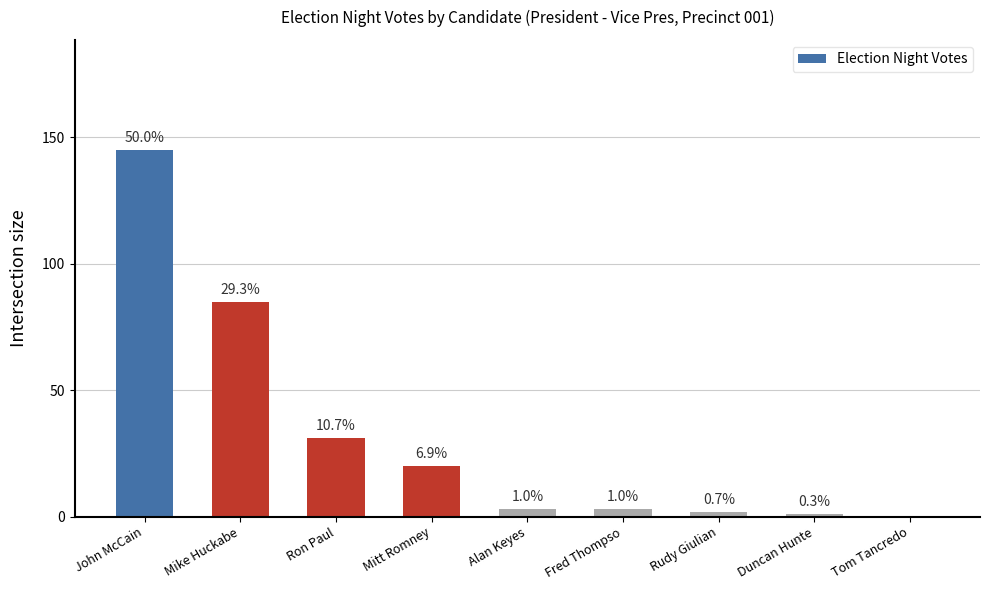

What position from the left is John McCain?

1